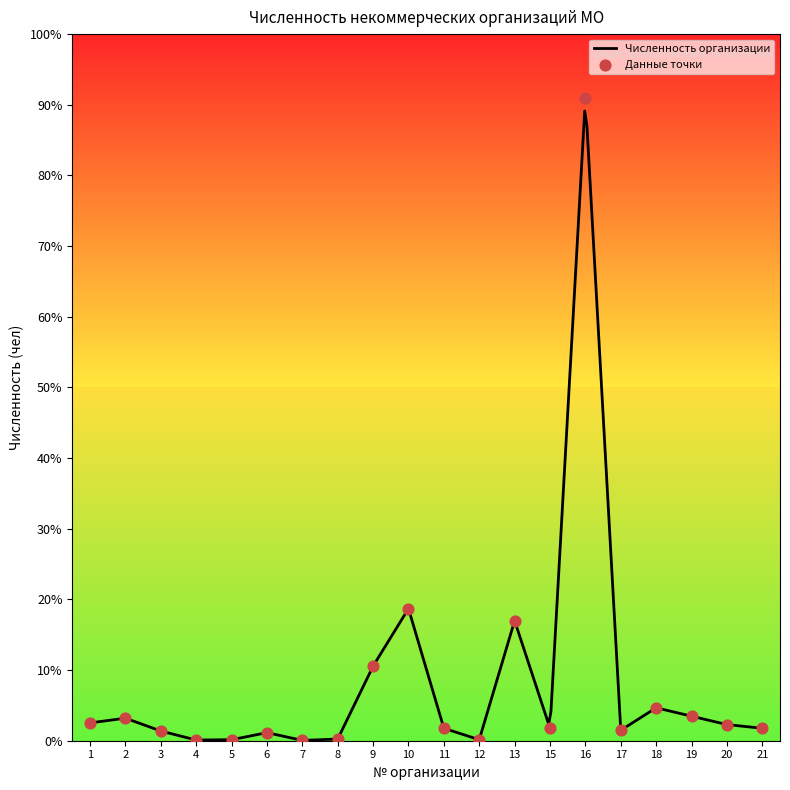

Between 12 and 1, which is larger?

1